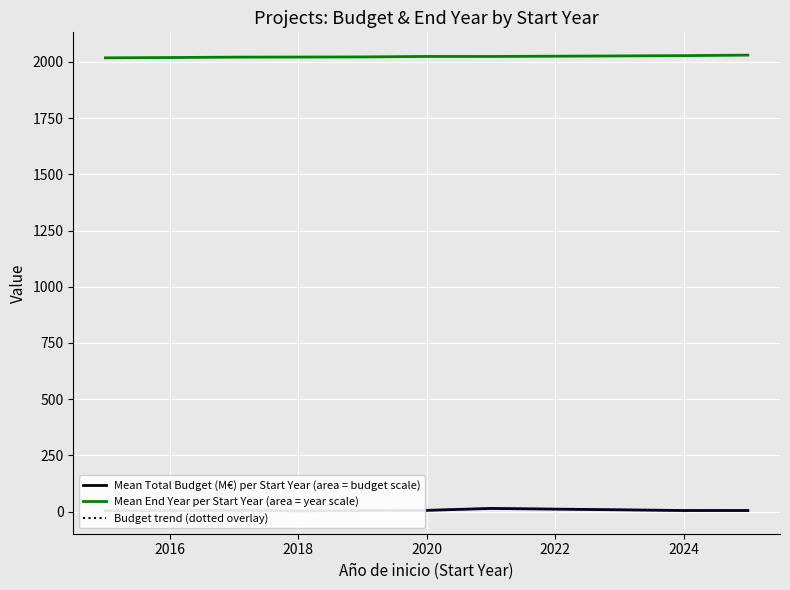

True or false: Mean End Year per Start Year (area = year scale) has a value of 548.5 at 2018.

False